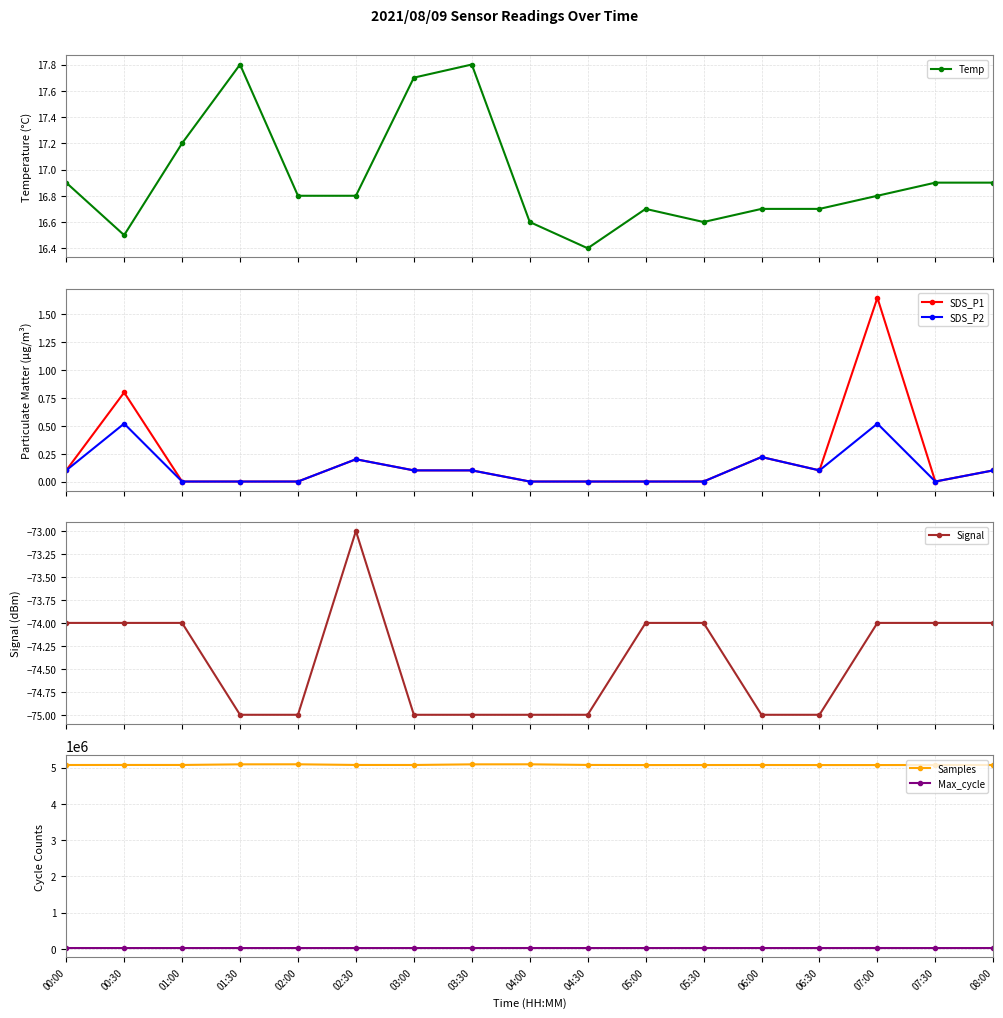

What is the sum of the SDS_P1 values at 05:00 and 03:30?

0.1